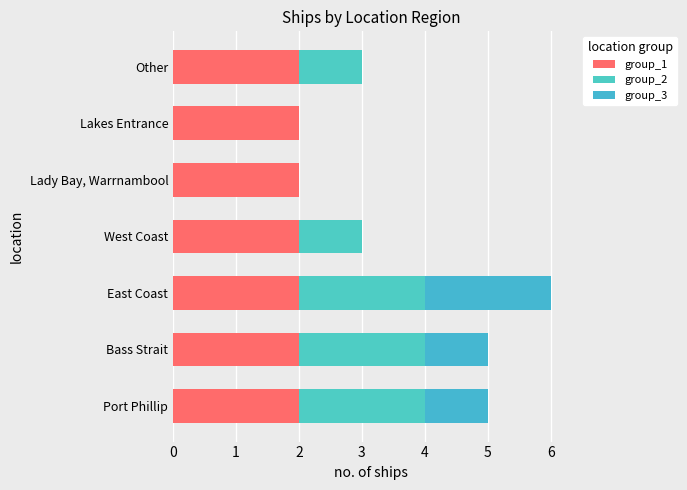

What is the sum of all group_3 values?

4.0